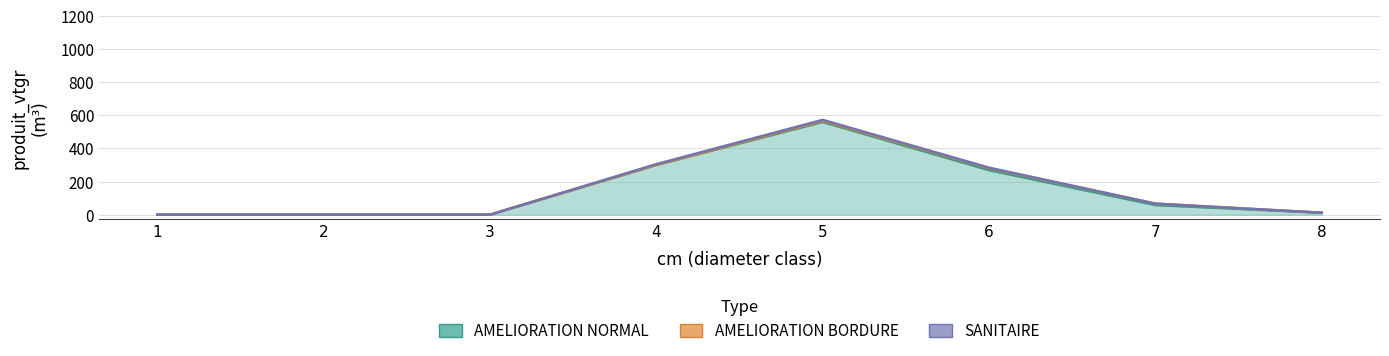

True or false: SANITAIRE has a value of 0.0 at 1.

True